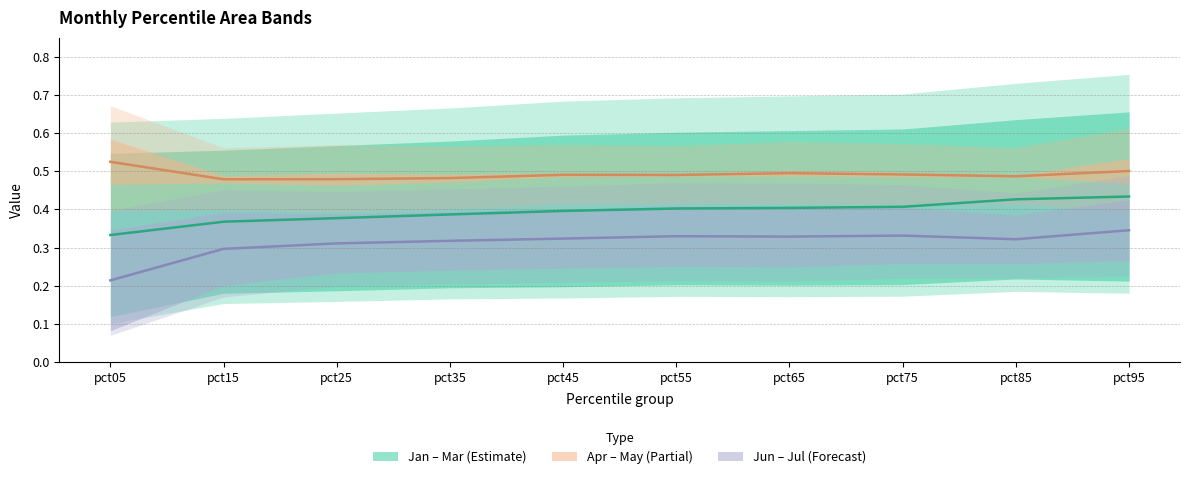

True or false: Jan – Mar (Estimate) (mid) and Jun – Jul (Forecast) (mid) intersect in this chart.

False